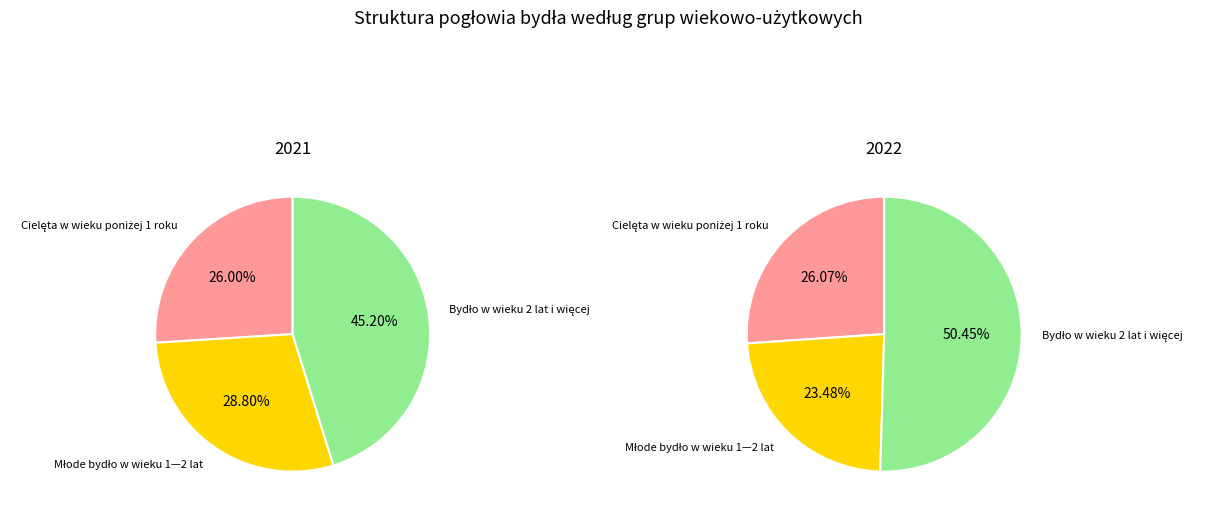

How many segments does this pie chart have?

3